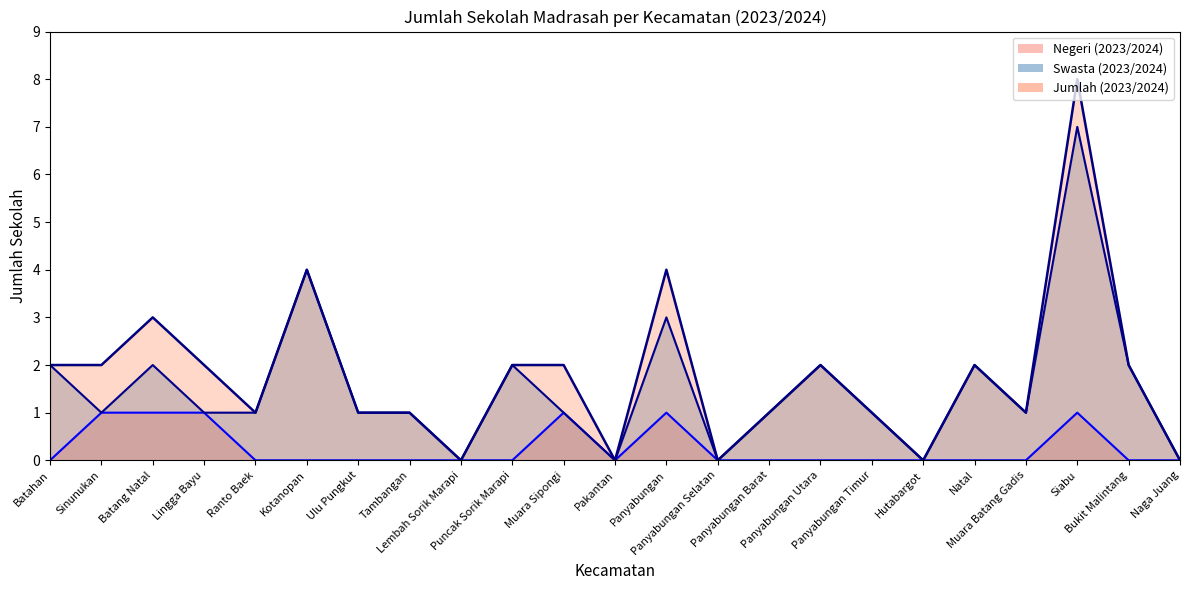

Which series changed the most between Panyabungan Utara and Naga Juang?

Swasta (2023/2024)